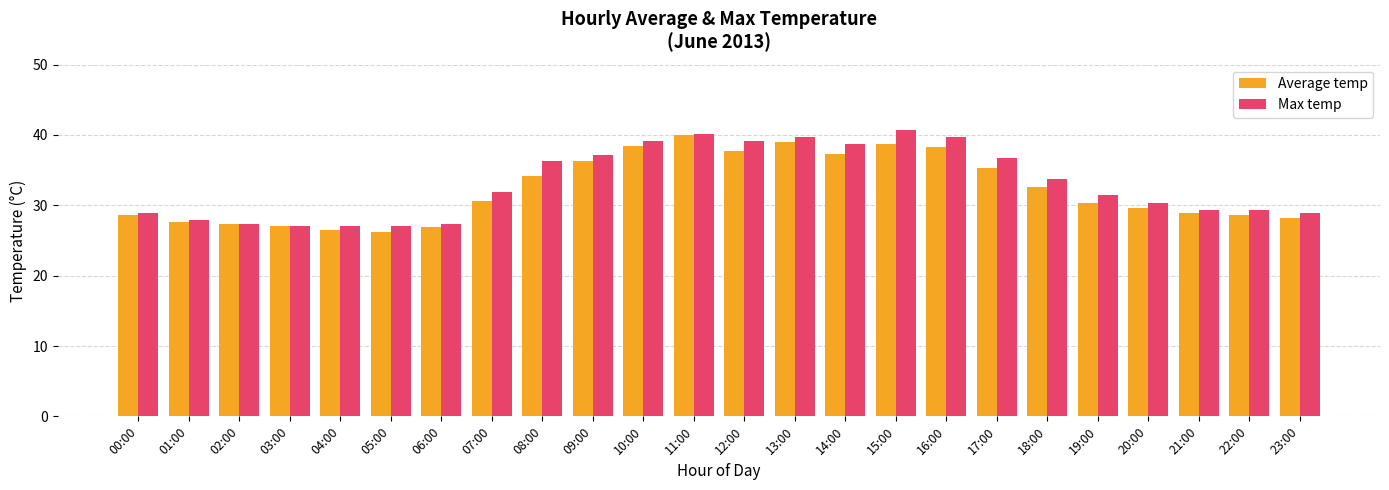

Read the Average temp value at 11:00.

40.0